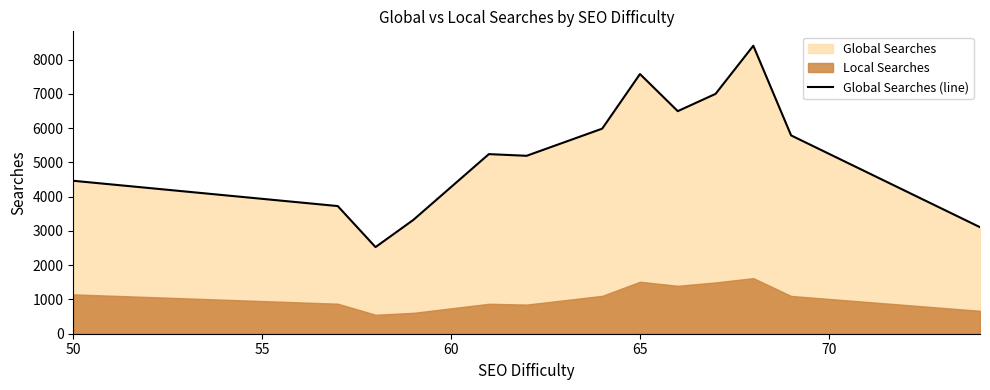

What is the minimum value for Global Searches (line)?

2528.2